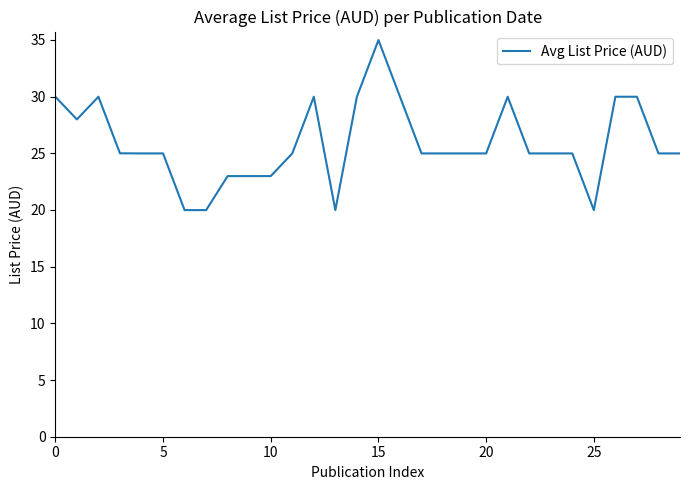

Does the chart have visible grid lines?

No